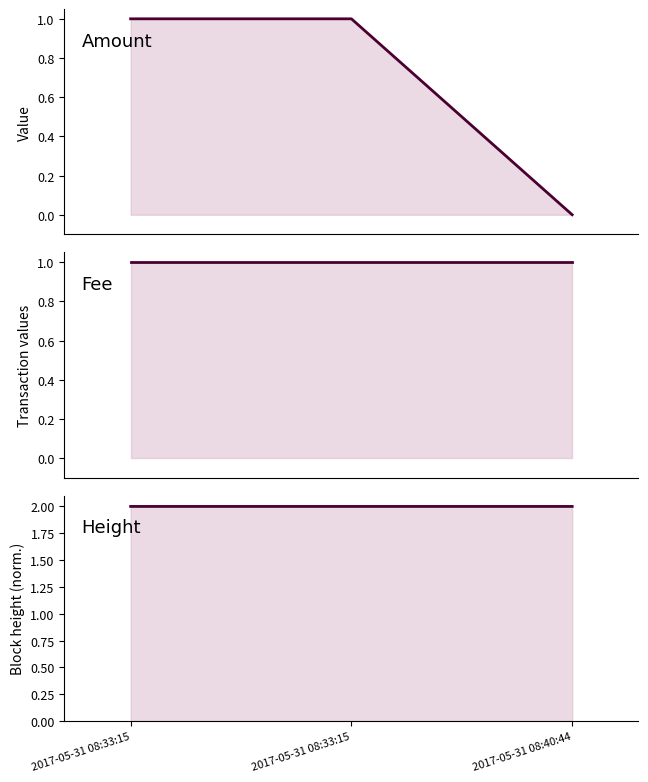

How many categories are shown in the chart?

3